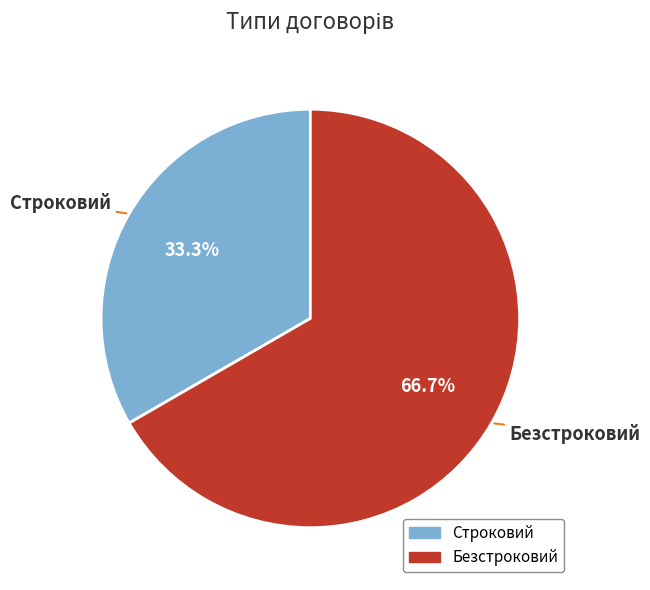

Approximately how many times larger is the value at Безстроковий compared to Строковий?

2.0